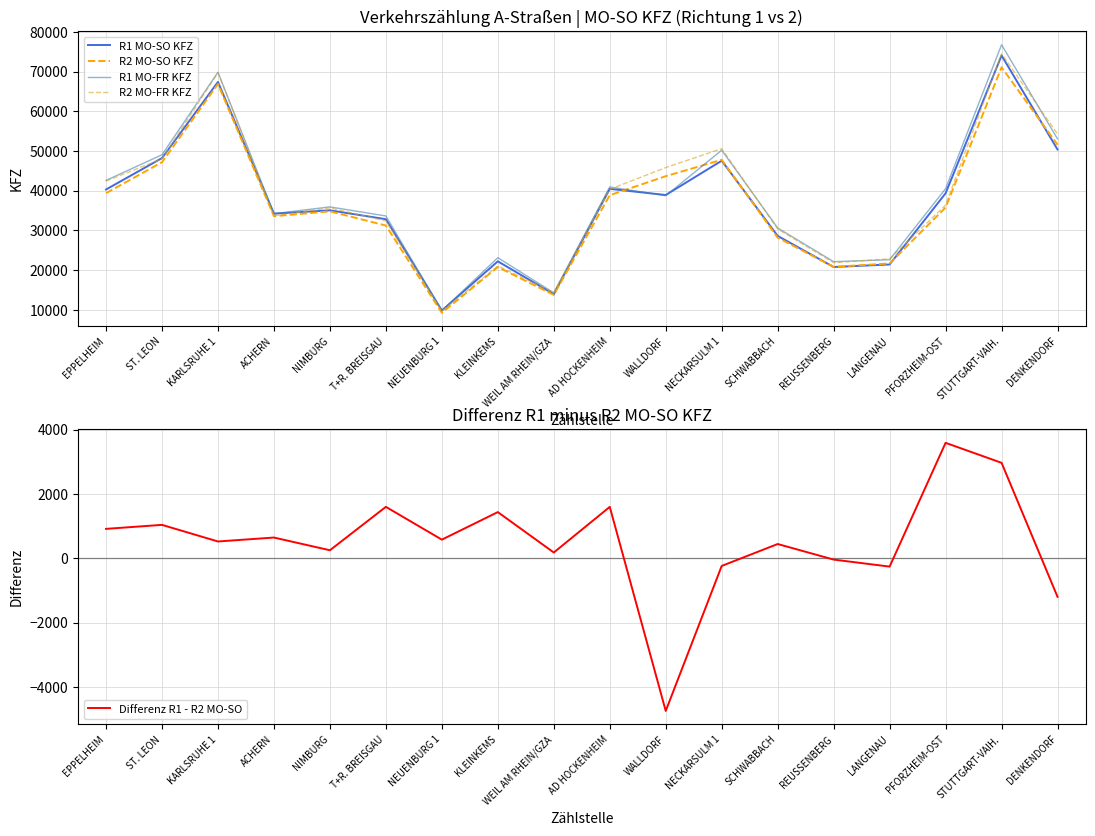

Reading left to right, what are all the values shown in this chart?

R1 MO-SO KFZ: 40308	48219	67387	34230	35066	32833	9844	22227	13954	40474	38924	47555	28626	20800	21437	39359	74048	50377
R2 MO-SO KFZ: 39393	47180	66864	33585	34816	31234	9264	20791	13774	38876	43667	47792	28182	20840	21695	35771	71081	51575
R1 MO-FR KFZ: 42600	49053	69842	34236	35933	33652	9790	23141	14296	40962	38752	50203	30623	22139	22634	40522	76757	53054
R2 MO-FR KFZ: 42422	48056	69715	33707	35684	32405	9651	21057	14359	40366	45834	50598	30370	21887	22850	36385	74500	54264
Differenz R1 - R2 MO-SO: 915	1039	523	645	250	1599	580	1436	180	1598	-4743	-237	444	-40	-258	3588	2967	-1198